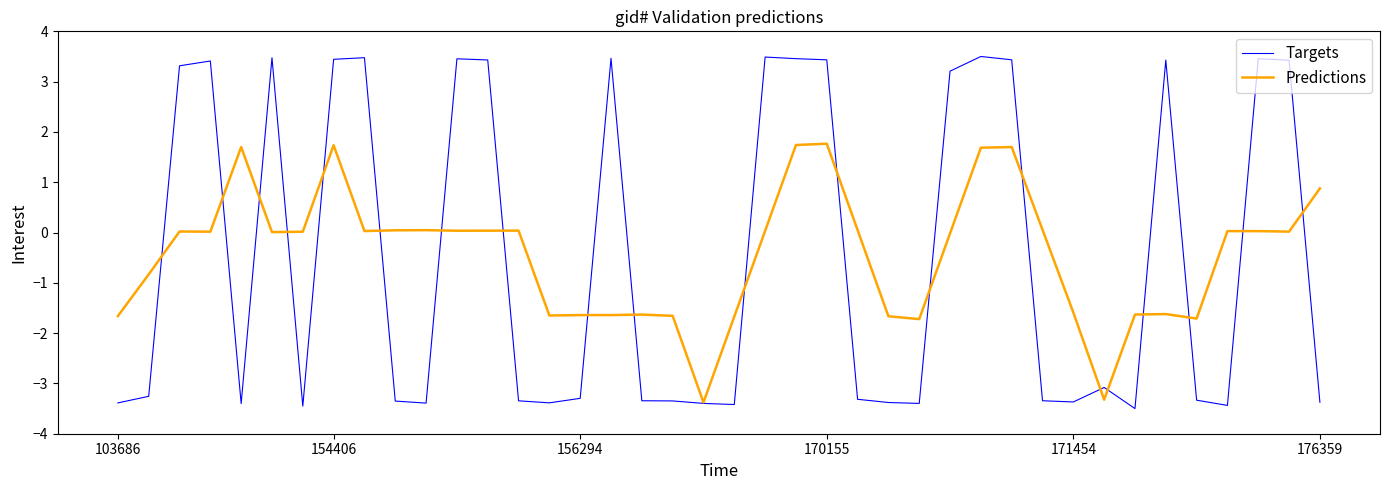

What is the smallest value displayed?

-3.5